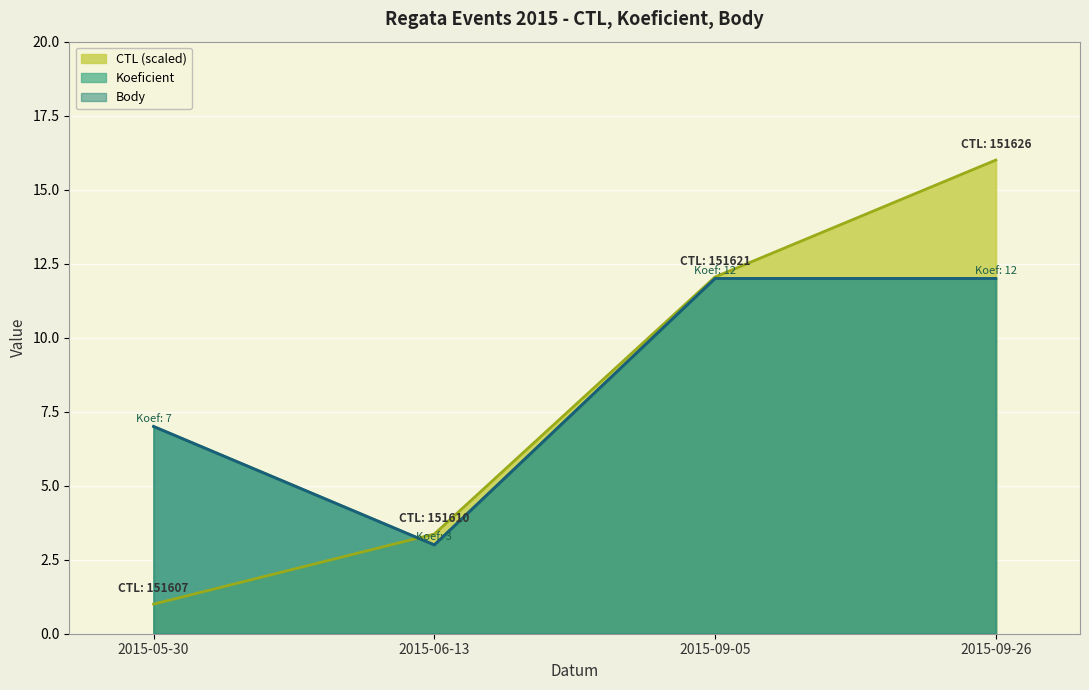

Which series ends up on top after the final intersection of Koeficient and CTL?

CTL